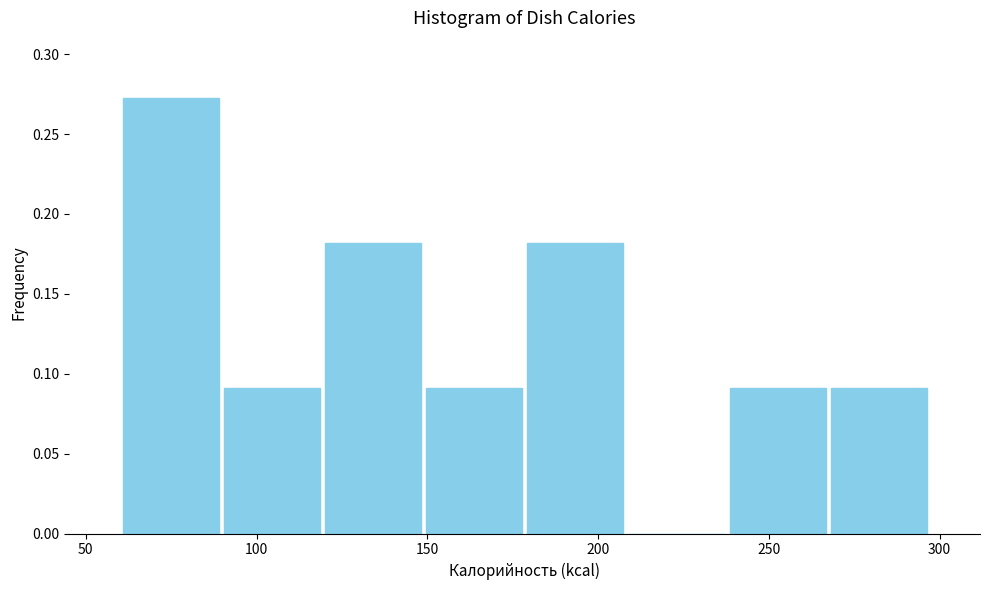

Reading left to right, transcribe this chart: for each bar, give the range it covers on the x-axis and its height. Neither the bar edges nor the heights are printed on the chart, so give them approximately, as read against the axes.

60 to 90: 0.275
90 to 120: 0.090
120 to 150: 0.180
150 to 180: 0.090
180 to 210: 0.180
210 to 240: 0
240 to 265: 0.090
265 to 295: 0.090